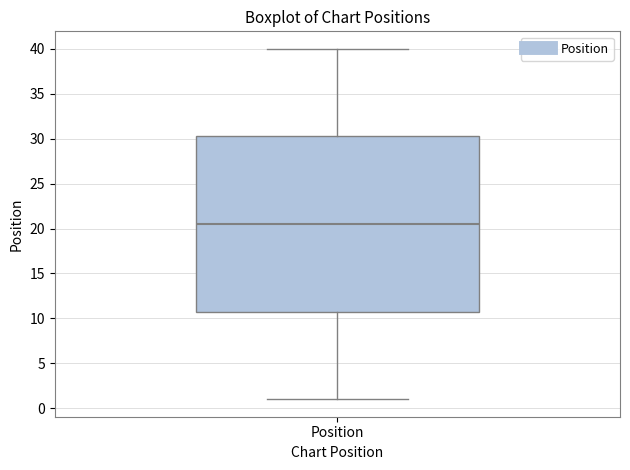

Transcribe this box plot: give where the median line is, the range the box spans, and where the two whiskers end, as read against the y-axis. The values are not printed on the chart, so give them approximately, as read against the axis.

median 20.5, box 11.0 to 30.5, whiskers 1.0 to 40.0